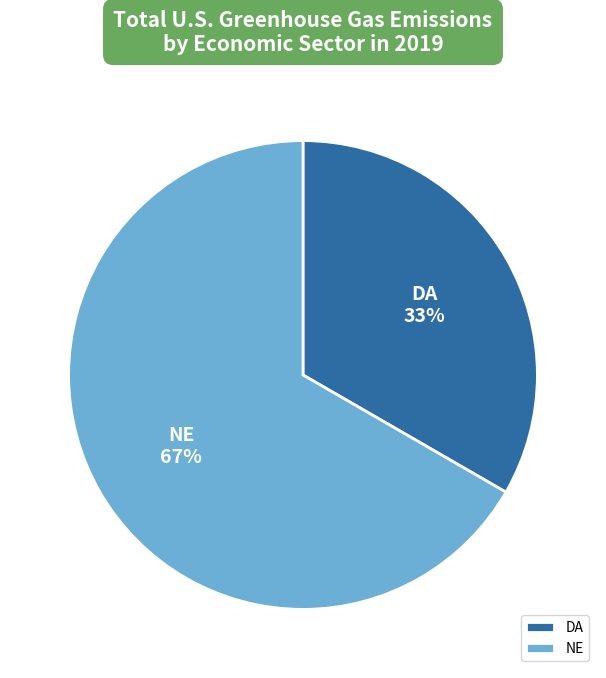

Approximately how many times larger is the value at NE compared to DA?

2.0